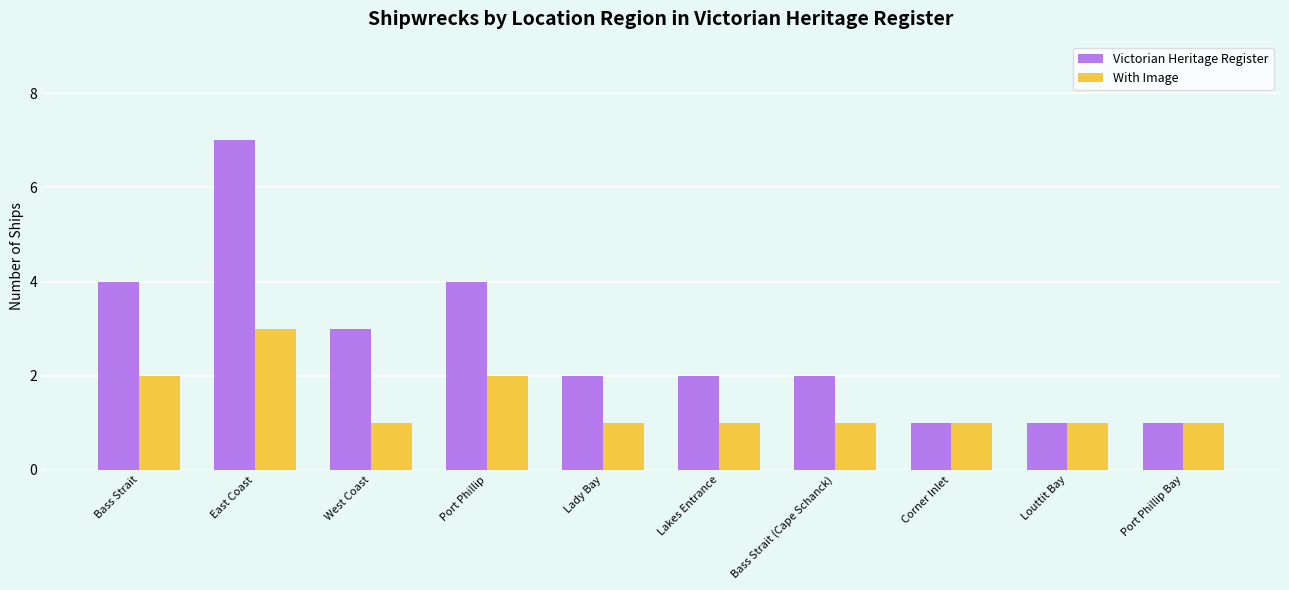

What is the difference between the maximum and minimum values in the With Image series?

2